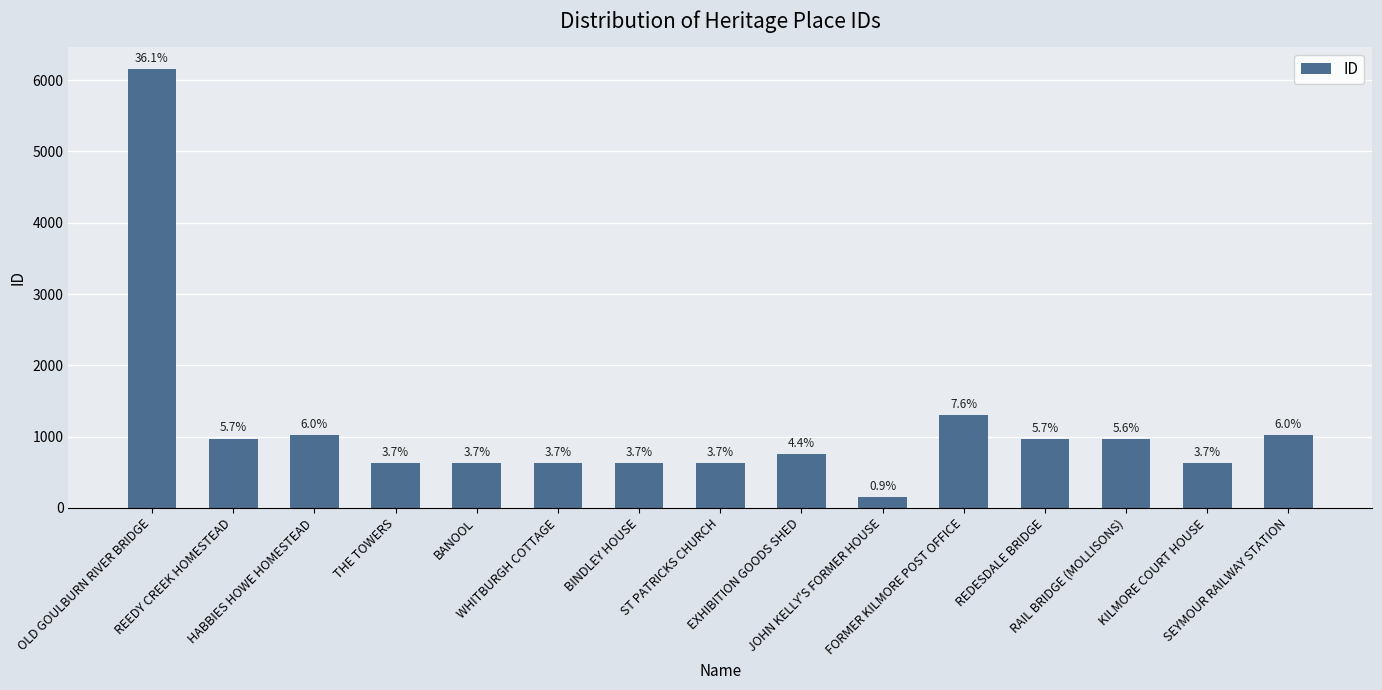

What value does the data have at WHITBURGH COTTAGE?

627